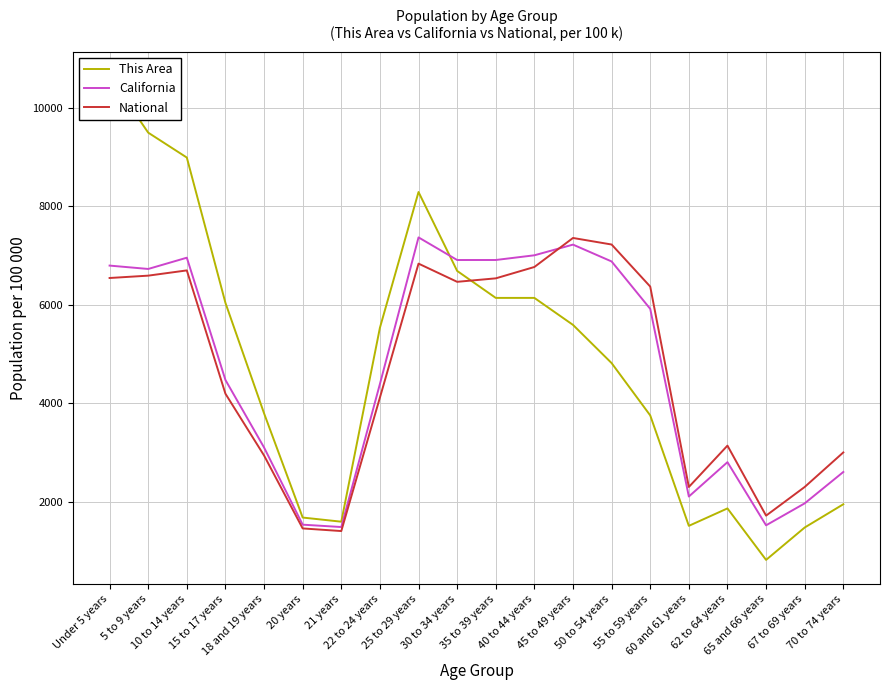

True or false: This Area has more than 1 interior local peaks.

True